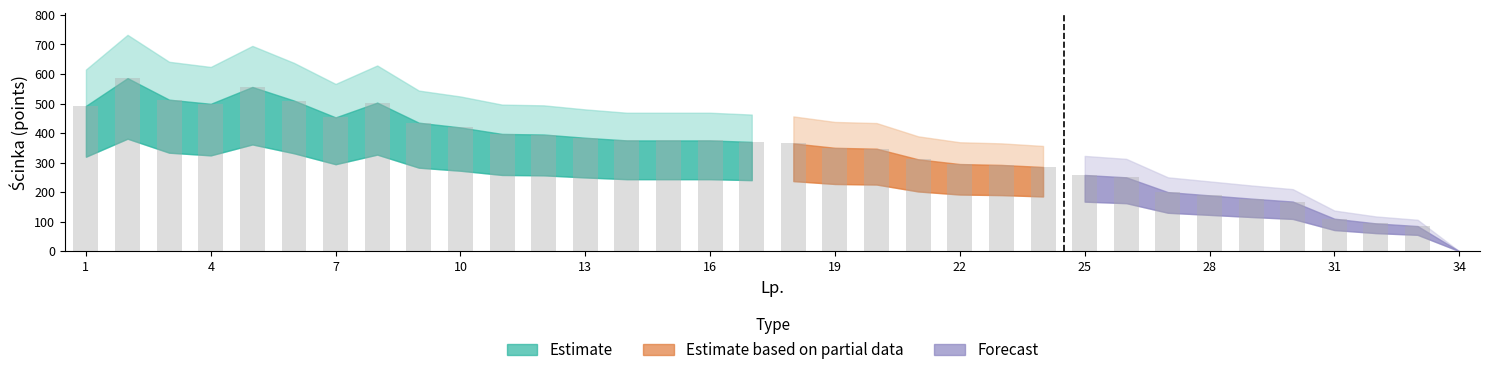

How many series are shown in this chart?

1